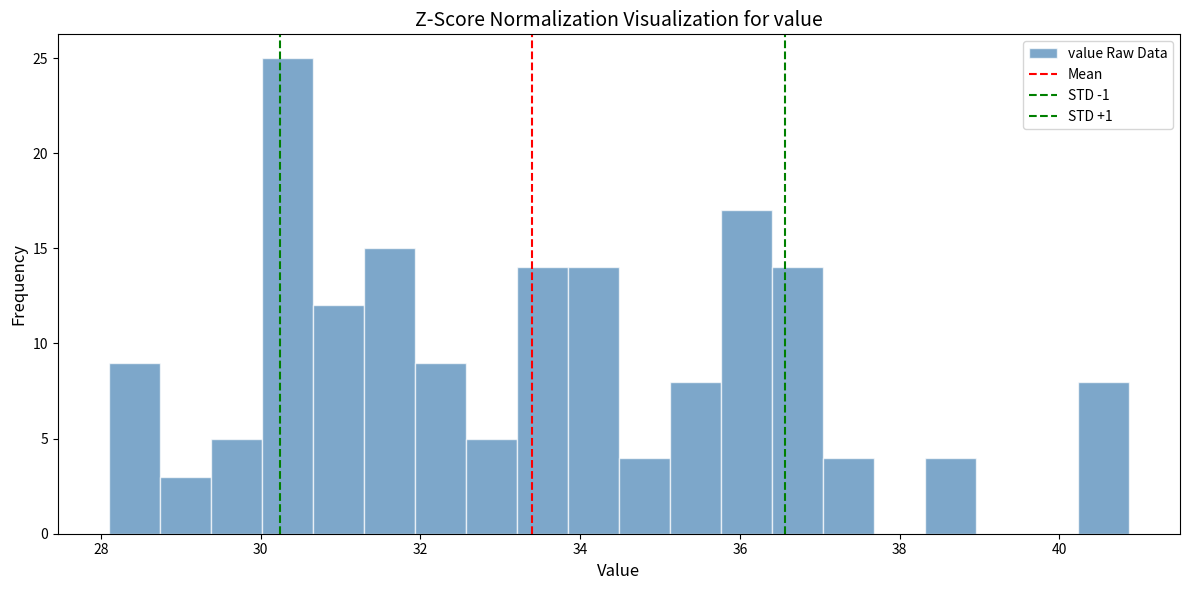

Read against the x-axis, roughly where is the centre of the tallest bar?

30.4